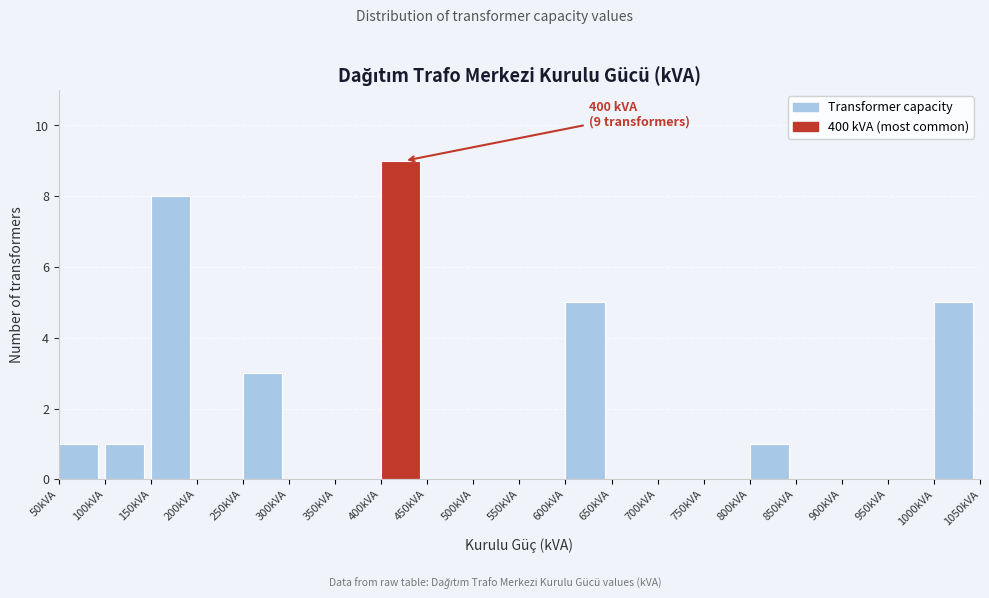

Which range on the x-axis has the tallest bar?

400 to 450